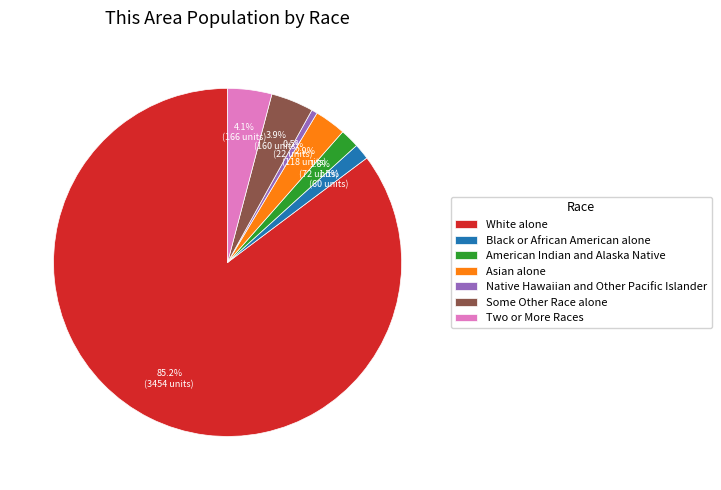

Approximately how many times larger is the value at Some Other Race alone compared to Native Hawaiian and Other Pacific Islander?

7.3